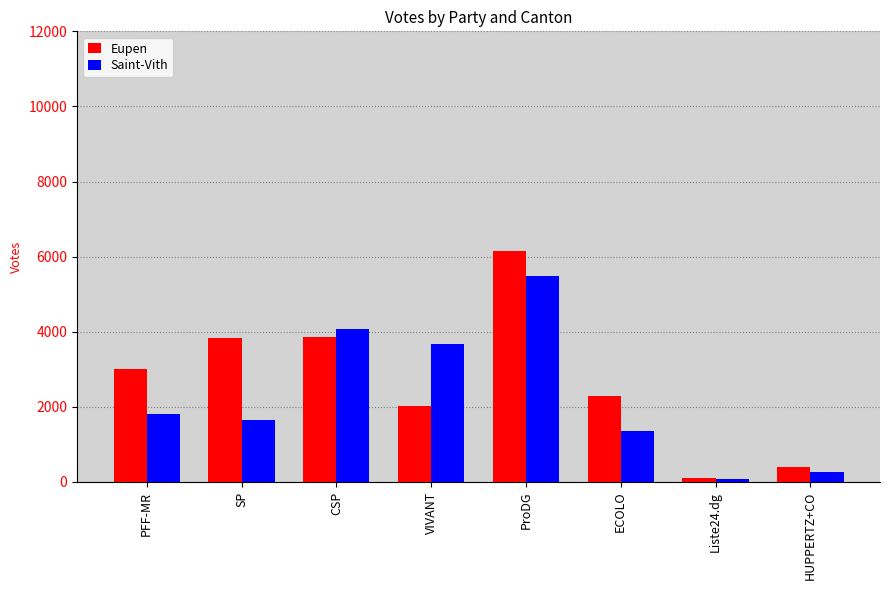

How many bars are there in each group?

2